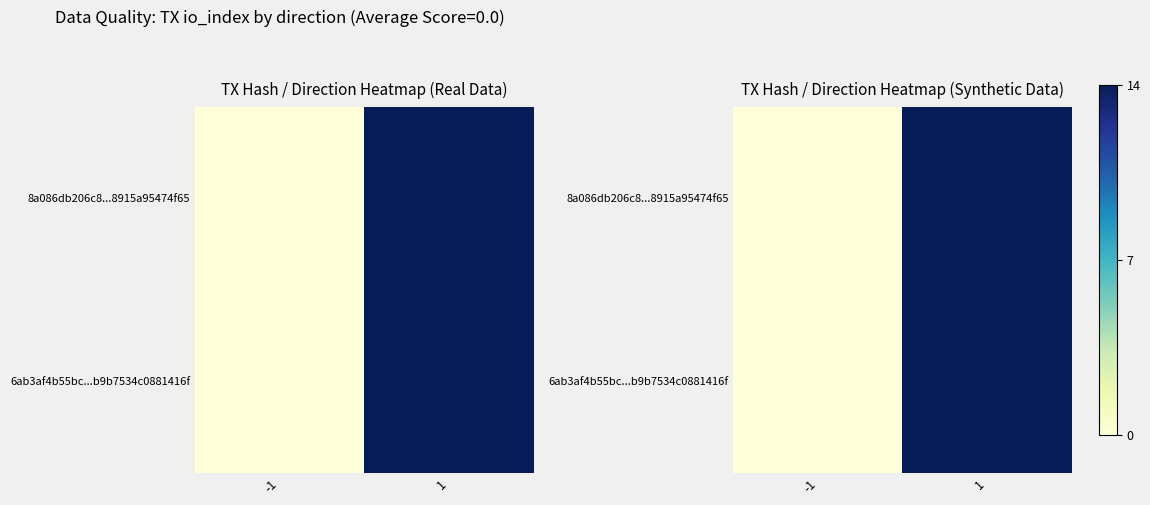

What is the difference between the 8a086db206c8...8915a95474f65 values at 1 and -1?

14